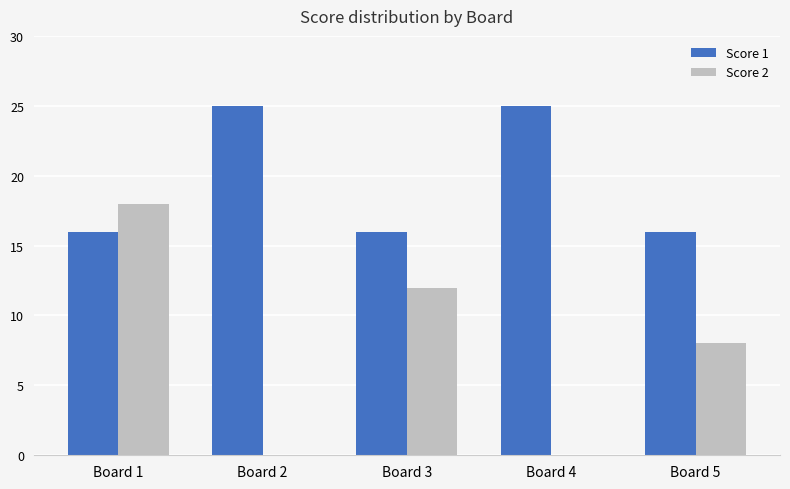

Which series changed the most between Board 1 and Board 2?

Score 2